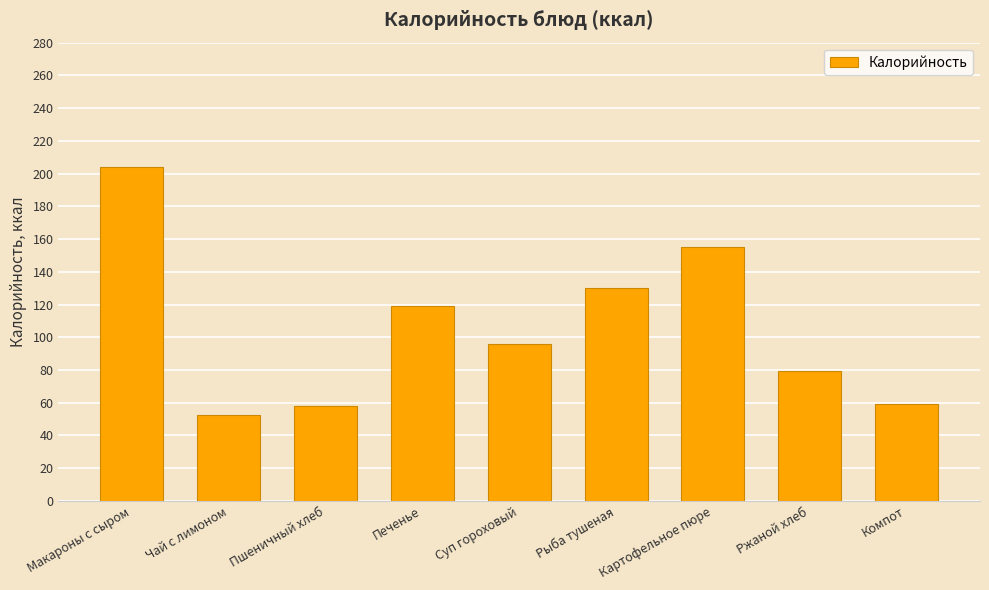

Where does the data first go above 95?

Макароны с сыром